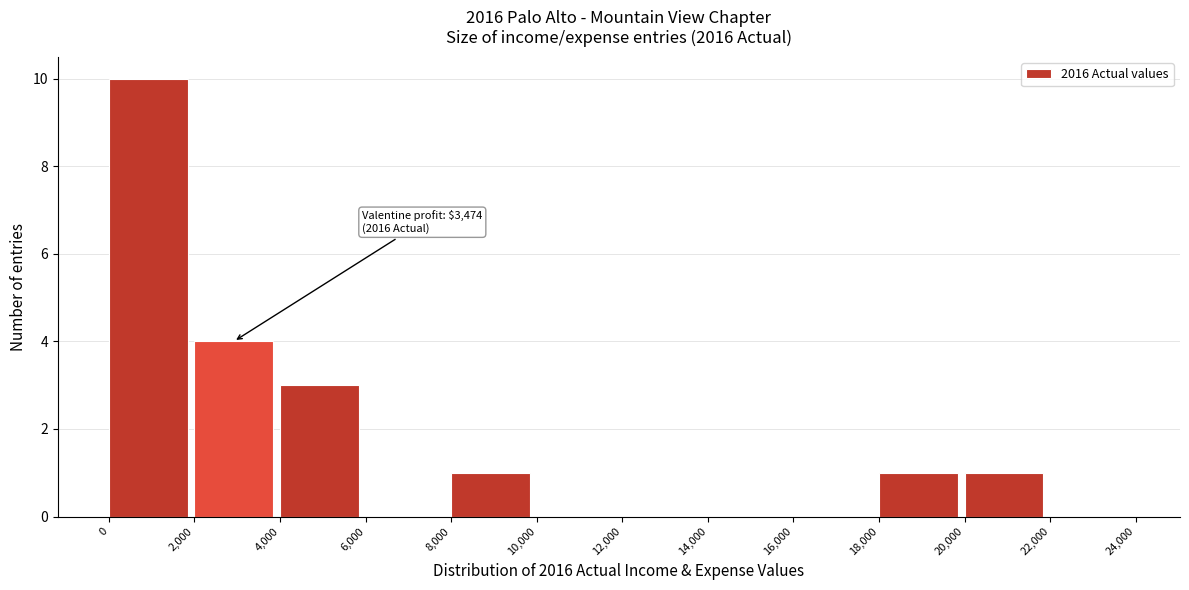

Over which range of the x-axis is the bar tallest?

0 to 2,000